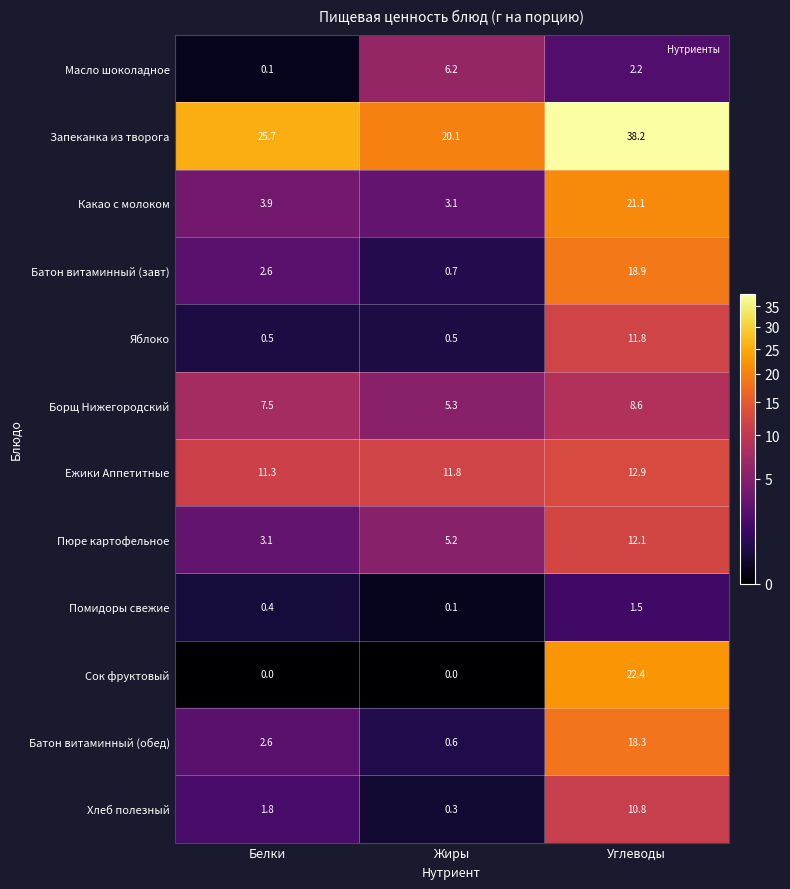

At which label does Ежики Аппетитные reach its minimum?

Белки